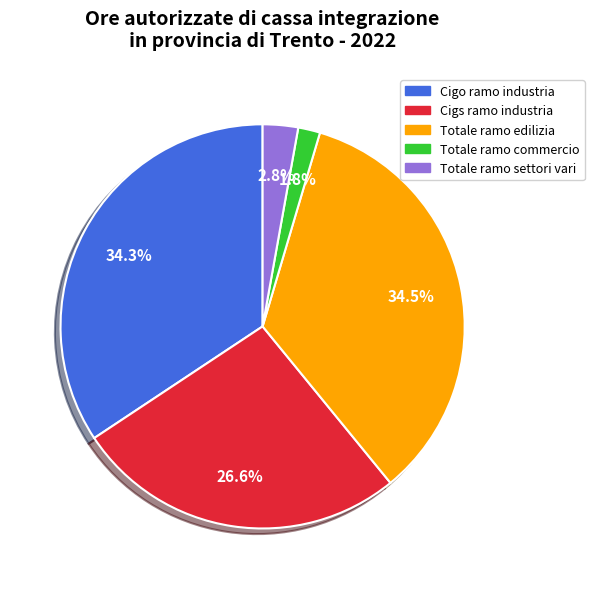

Between Totale ramo edilizia and Cigs ramo industria, which is larger?

Totale ramo edilizia